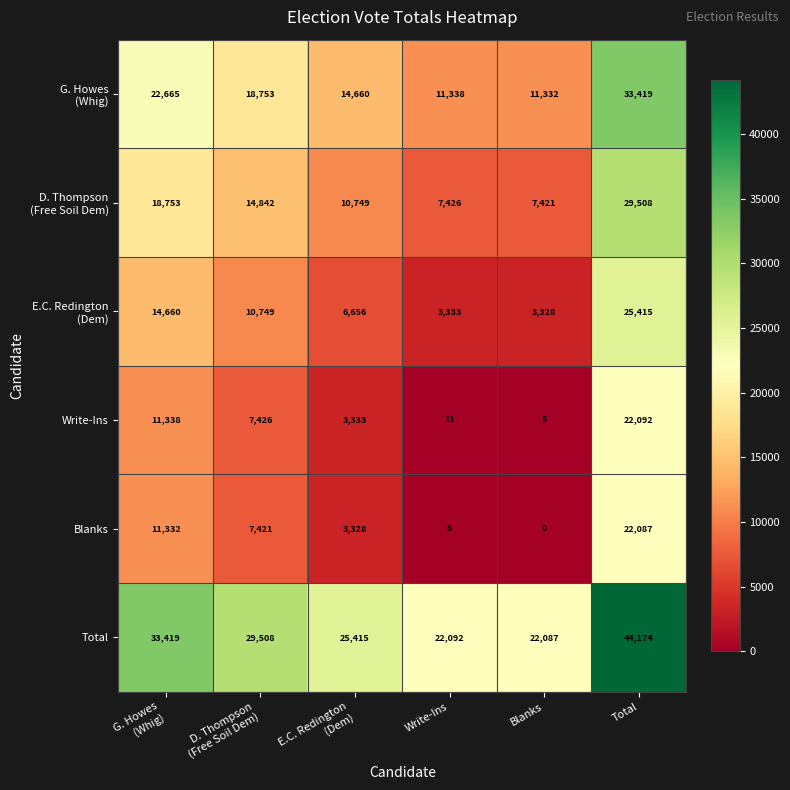

What is the maximum value shown in the chart?

44174